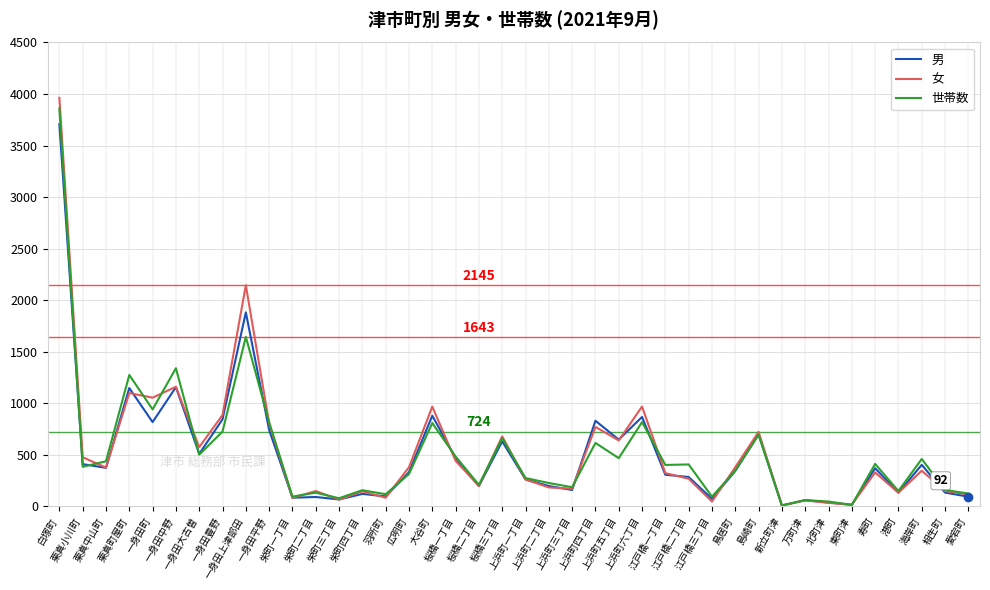

Which series has the largest range (max minus min)?

女